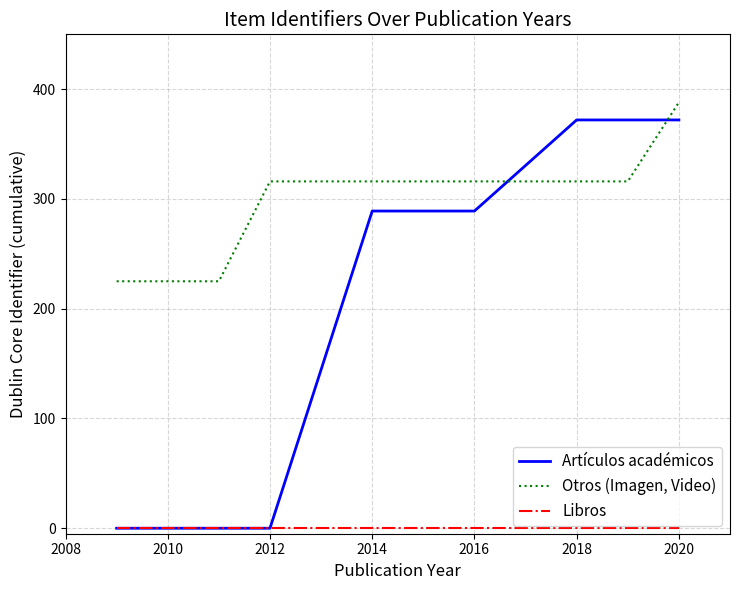

True or false: Libros and Otros (Imagen, Video) intersect in this chart.

False